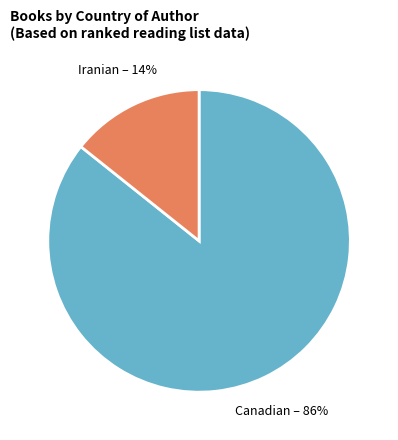

The Canadian slice represents 86% of the pie. True or false?

True